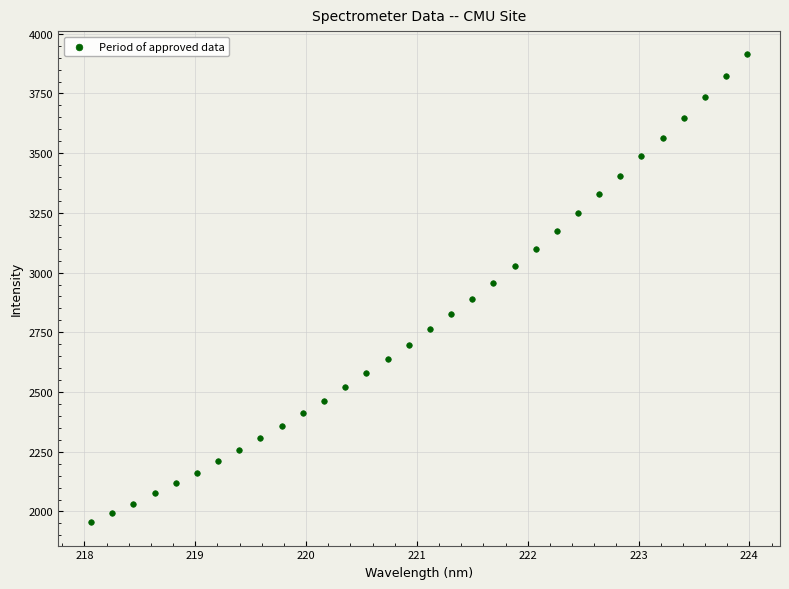

What is the range of X values (max minus min)?

5.9